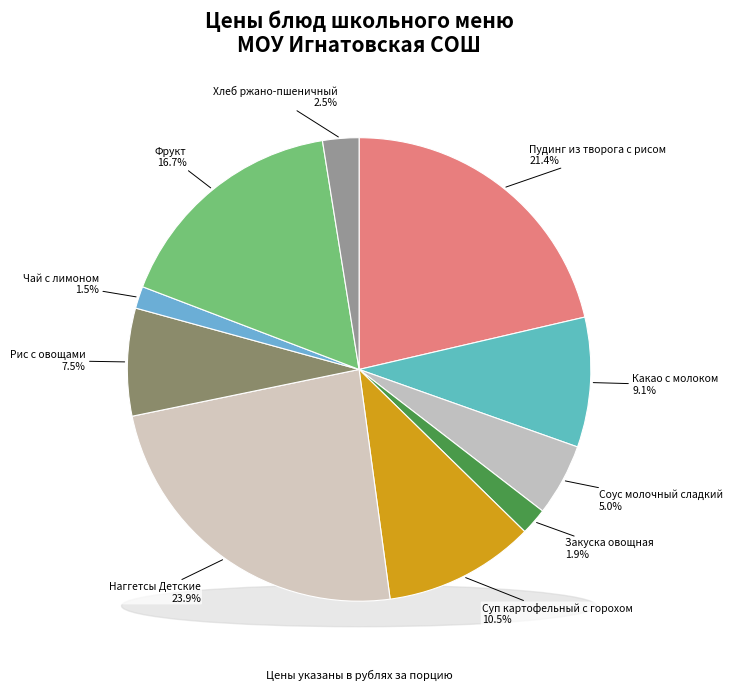

Which category has the biggest portion of the pie?

Наггетсы Детские